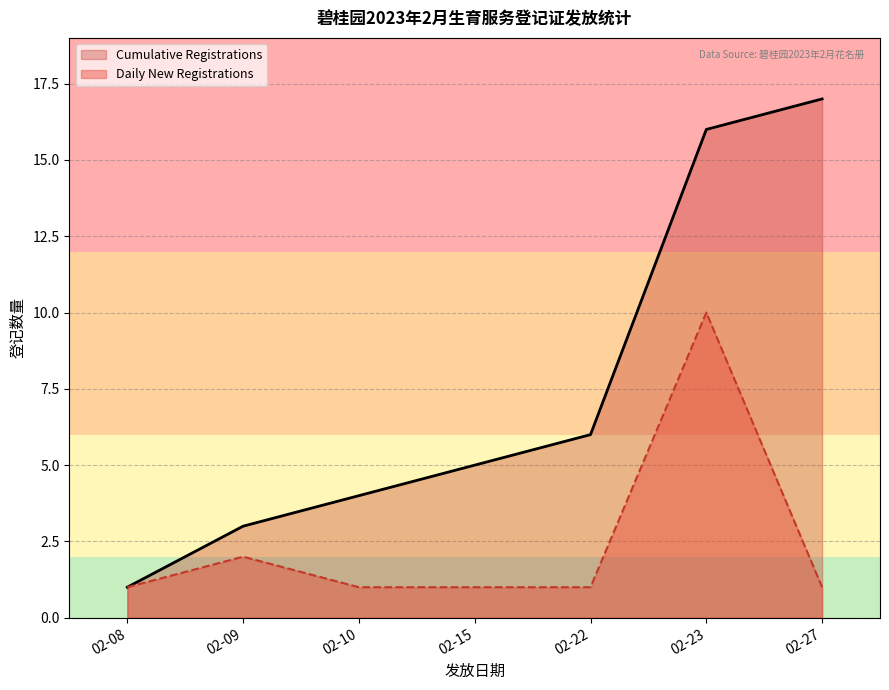

Rank the series by their maximum value, from highest to lowest.

Cumulative Registrations, Daily New Registrations